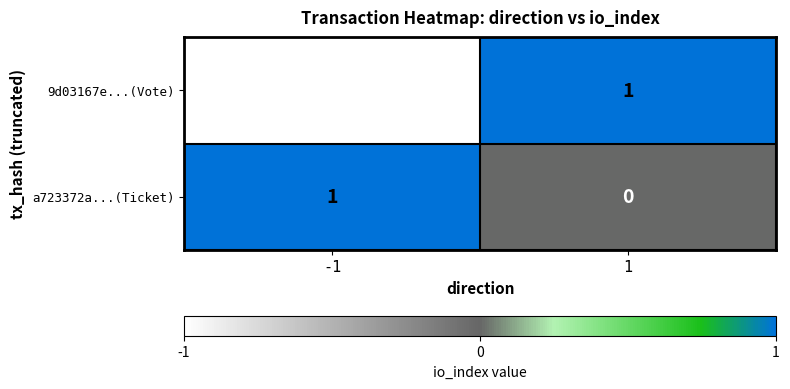

How many data points does each series have?

2